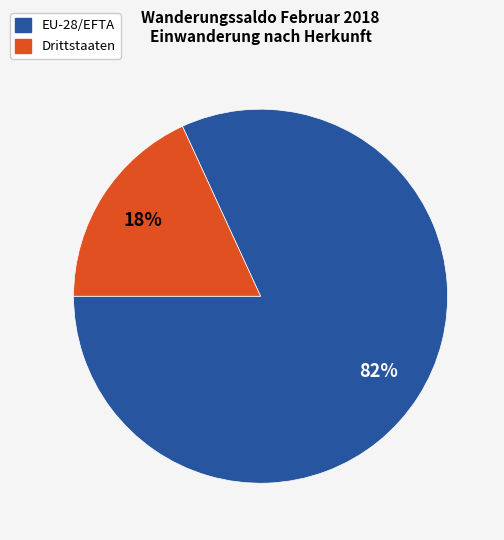

Count the number of slices in the pie.

2